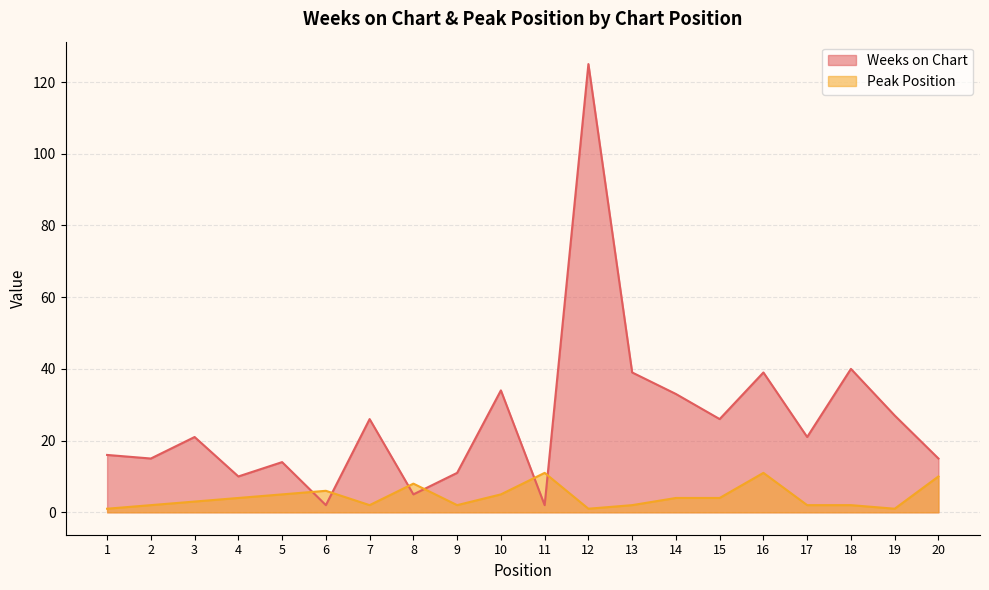

Where is Weeks on Chart nearest to the value 63?

18